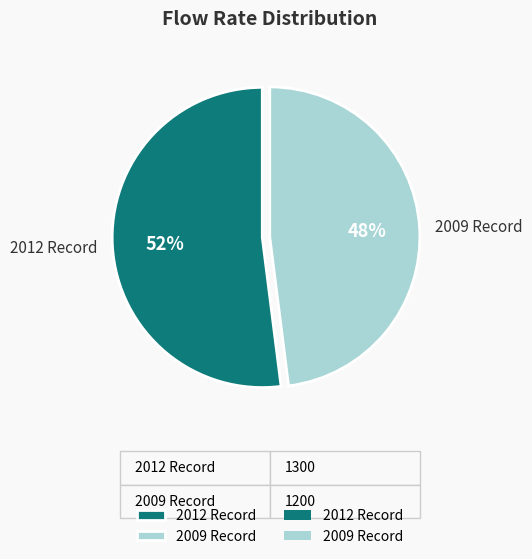

The 2009 Record slice represents 48% of the pie. True or false?

True